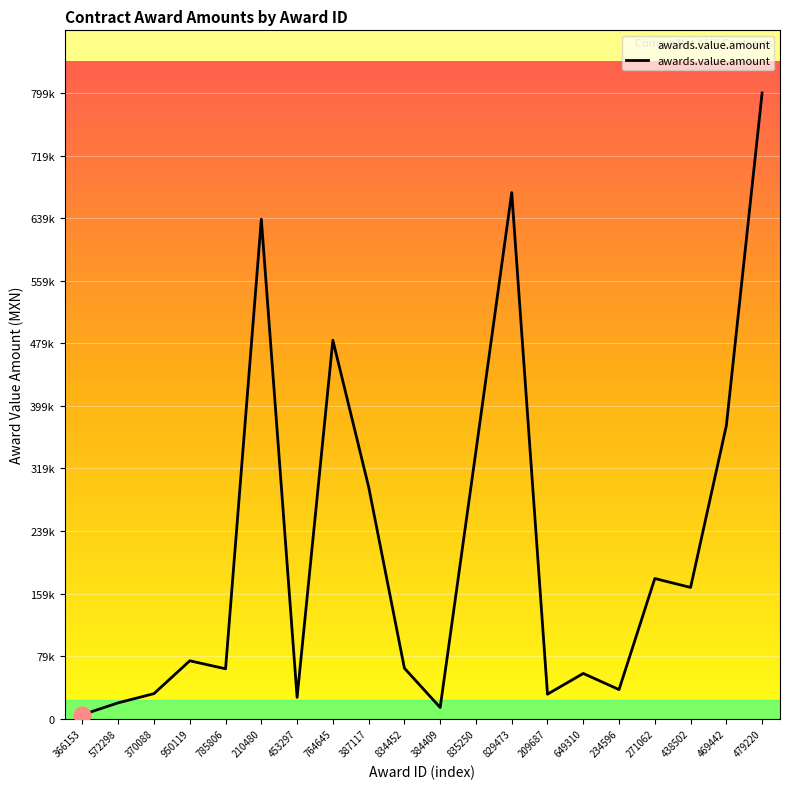

Does the chart have visible grid lines?

Yes